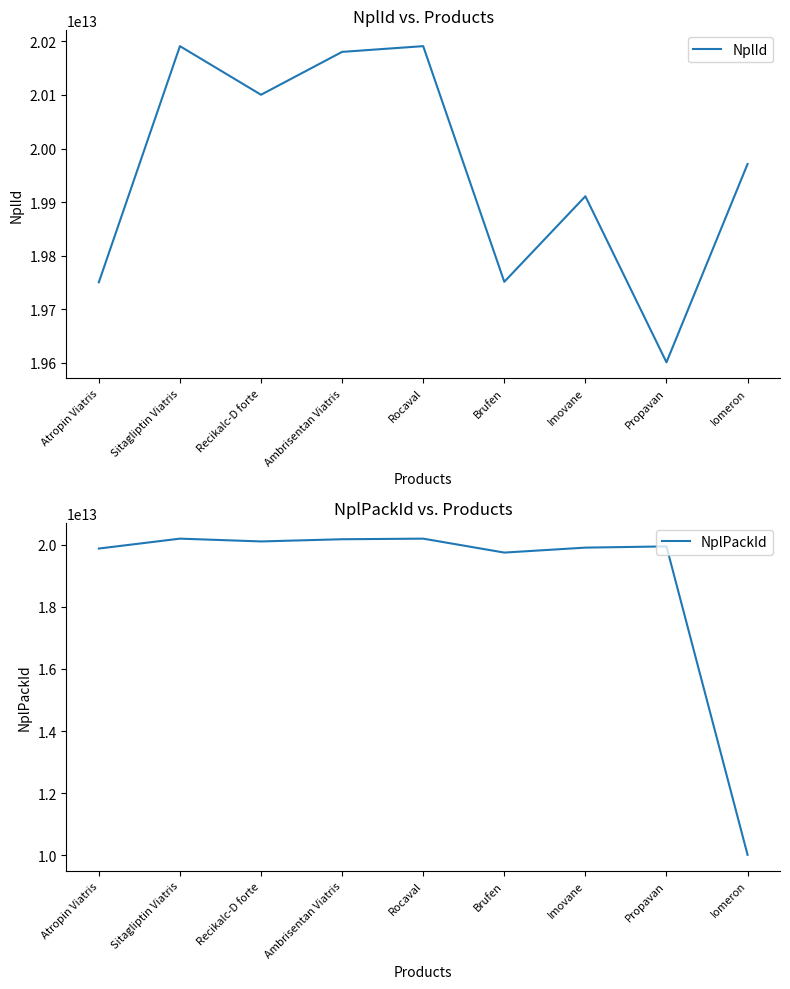

Rank the series at Sitagliptin Viatris from lowest to highest value.

NplId, NplPackId